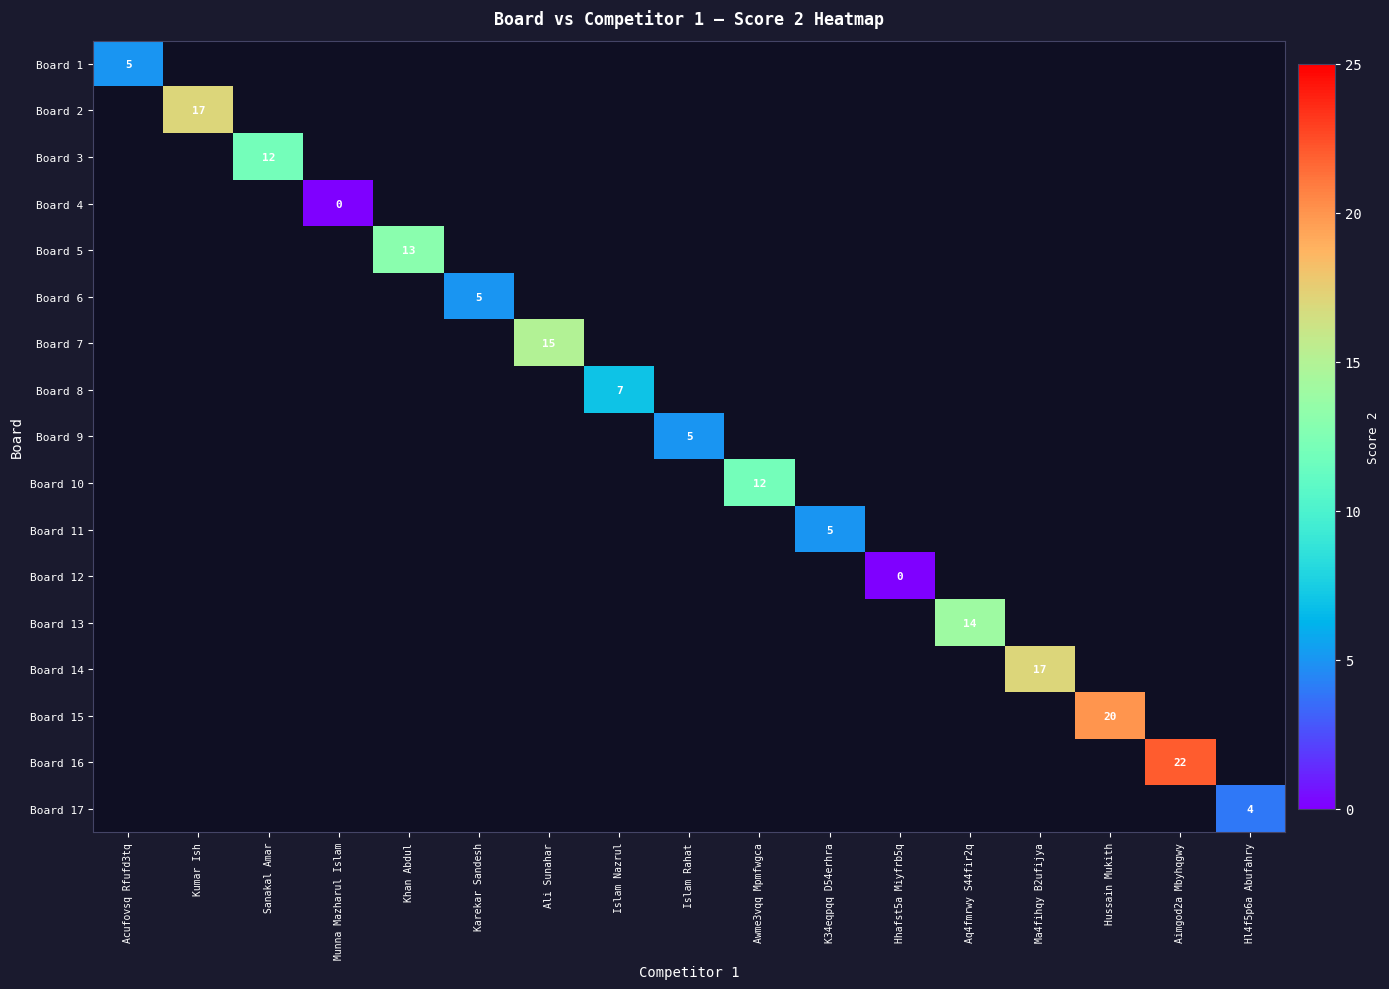

Which category has the lowest value in the Board 1 series?

Acufovsq Rfufd3tq